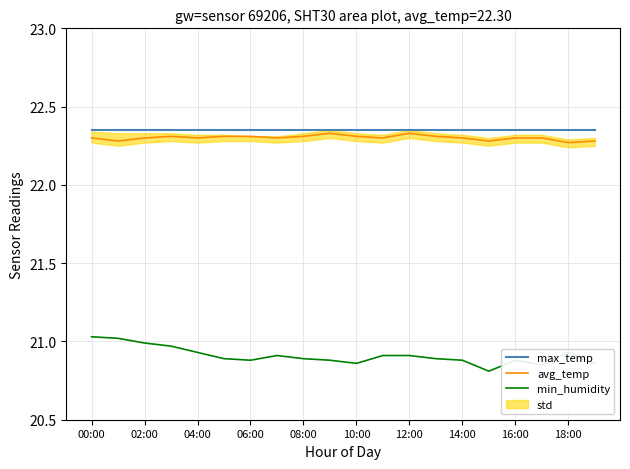

How many avg_temp values are between 22 and 23?

20